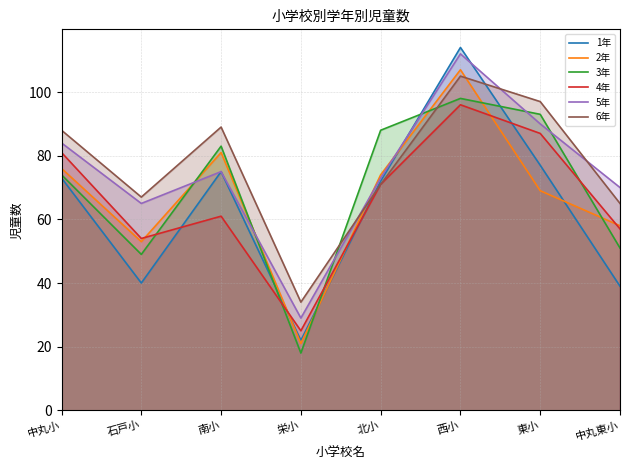

What is the label of the 1st point from the right?

中丸東小